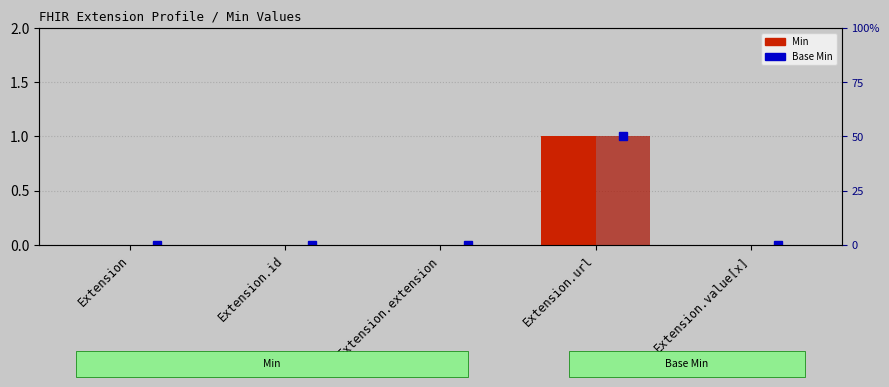

At how many categories does at least one series exceed 0?

1